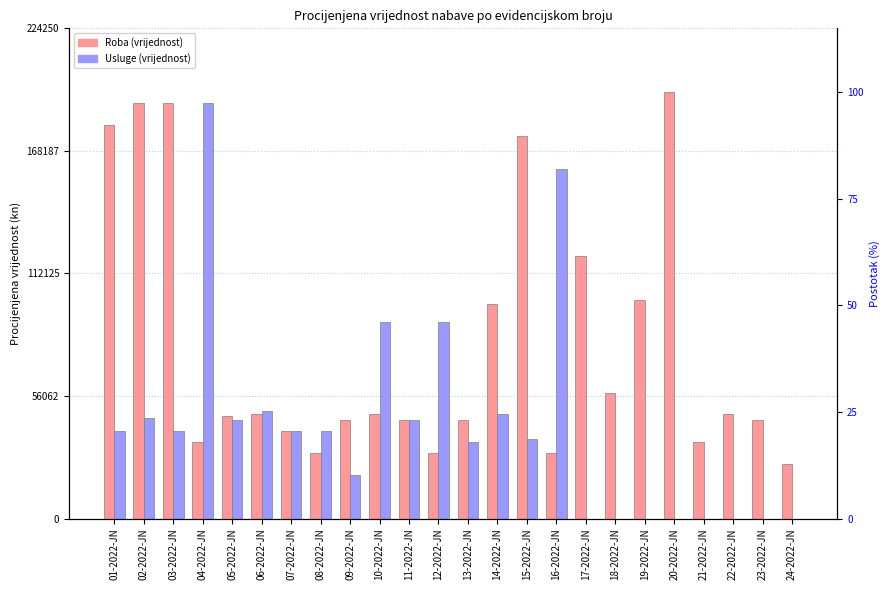

How many bars are there in total?

48